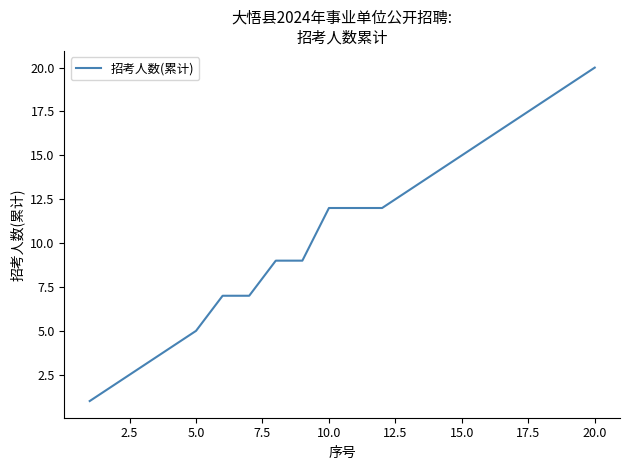

How many categories are shown in the chart?

20